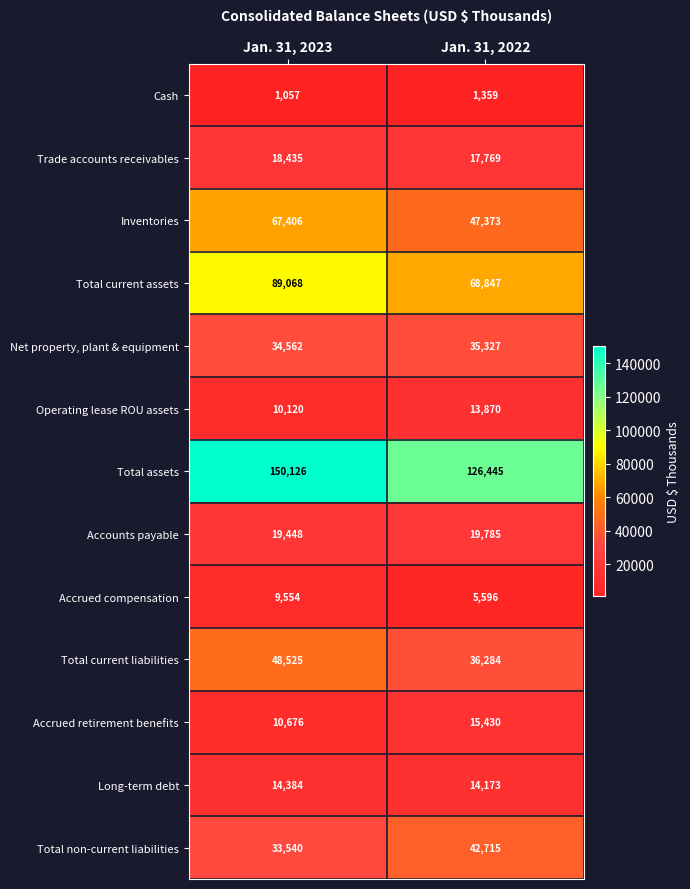

The Total non-current liabilities series shows 42715 at Jan. 31, 2022. True or false?

True